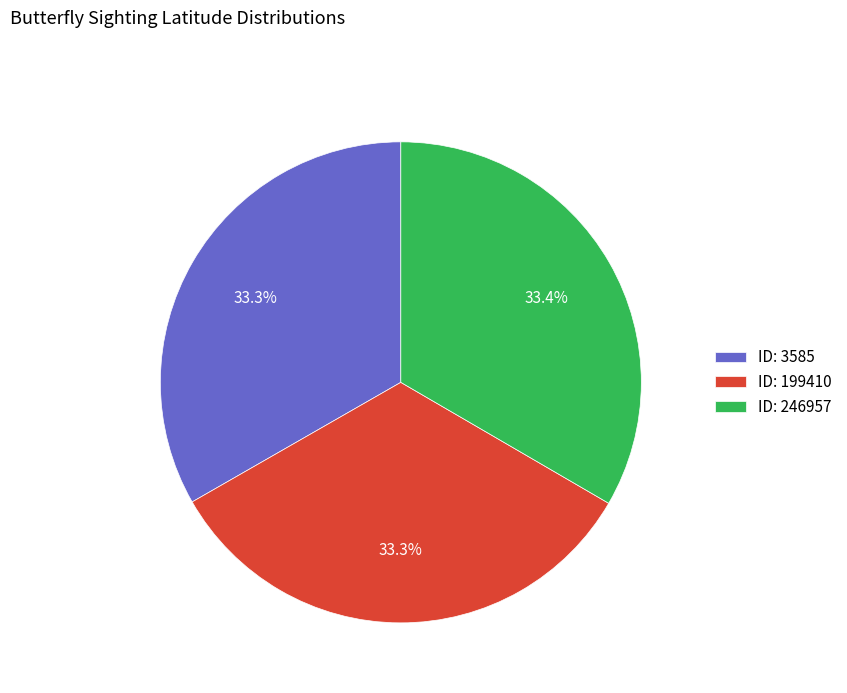

Does ID: 246957 account for over 50% of the chart?

No